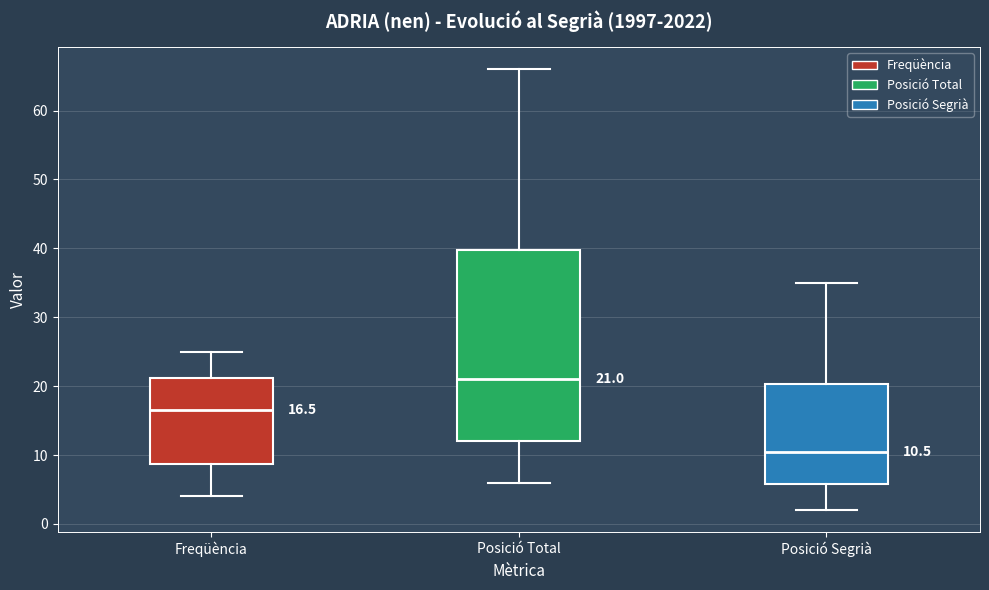

Which box's median line is the highest?

Posició Total